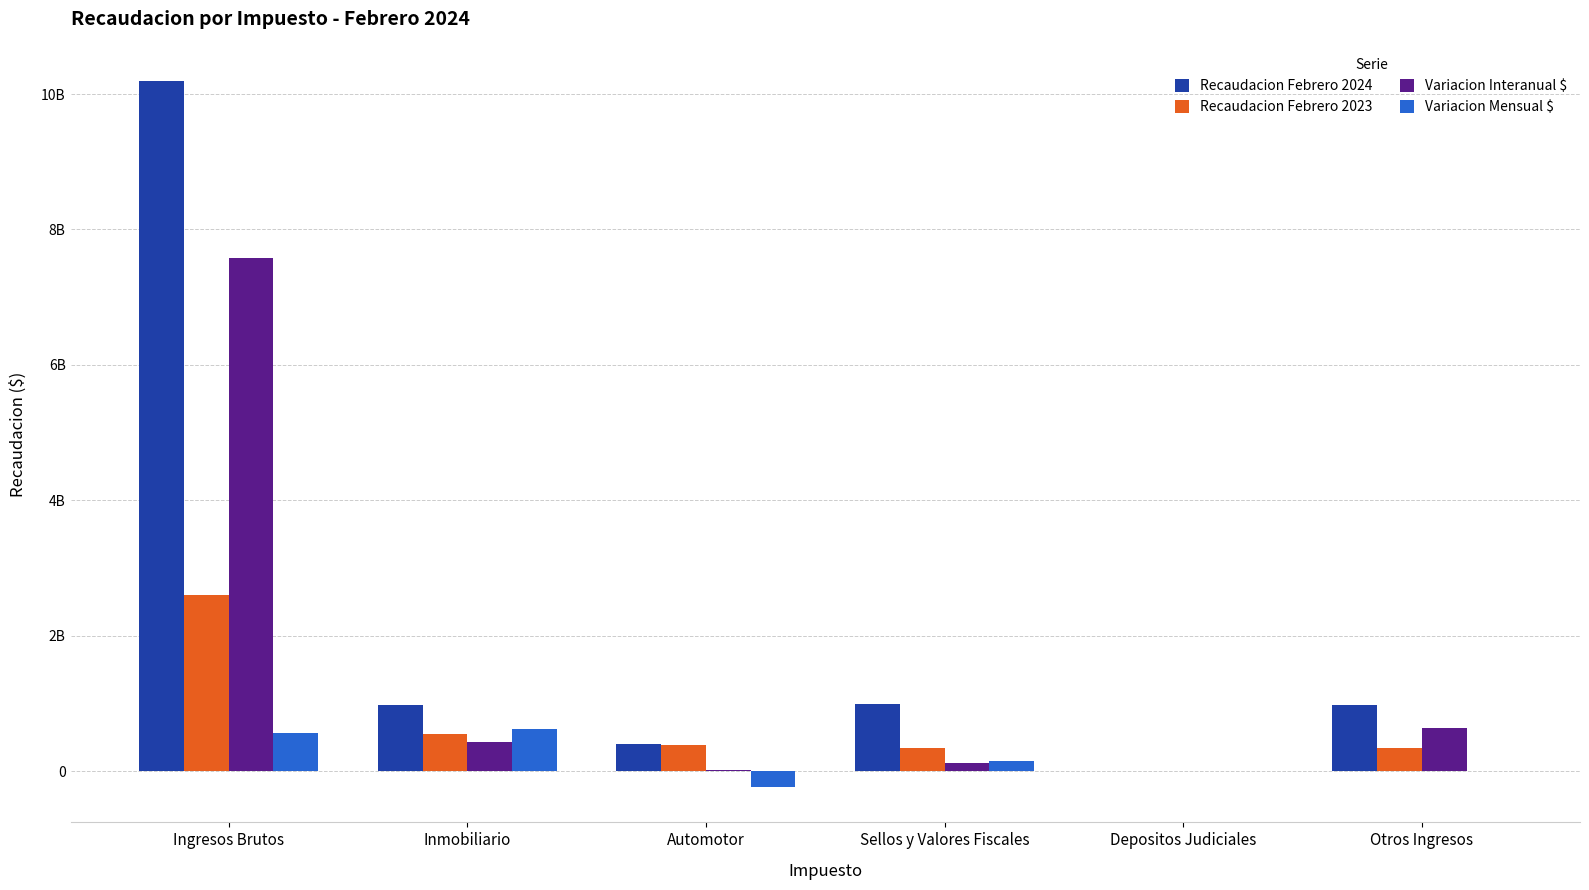

Between Ingresos Brutos and Sellos y Valores Fiscales, which series saw the biggest shift?

Recaudacion Febrero 2024